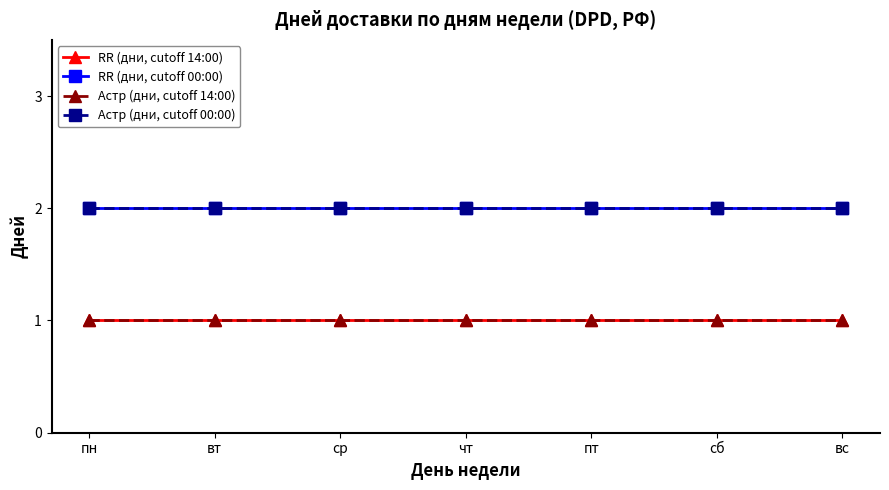

True or false: RR (дни, cutoff 14:00) and Астр (дни, cutoff 00:00) cross at least once.

False